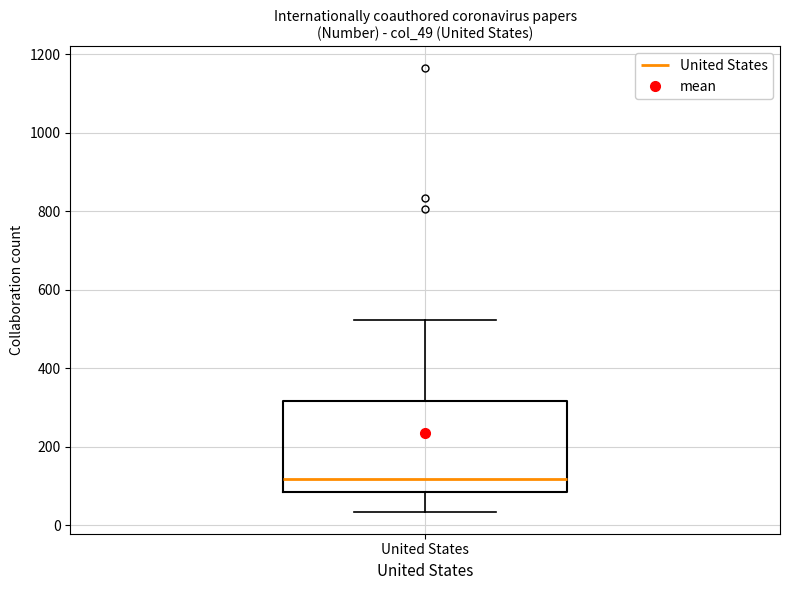

Transcribe this box plot: give where the median line is, the range the box spans, and where the two whiskers end, as read against the y-axis. The values are not printed on the chart, so give them approximately, as read against the axis.

median 120, box 80 to 320, whiskers 40 to 520